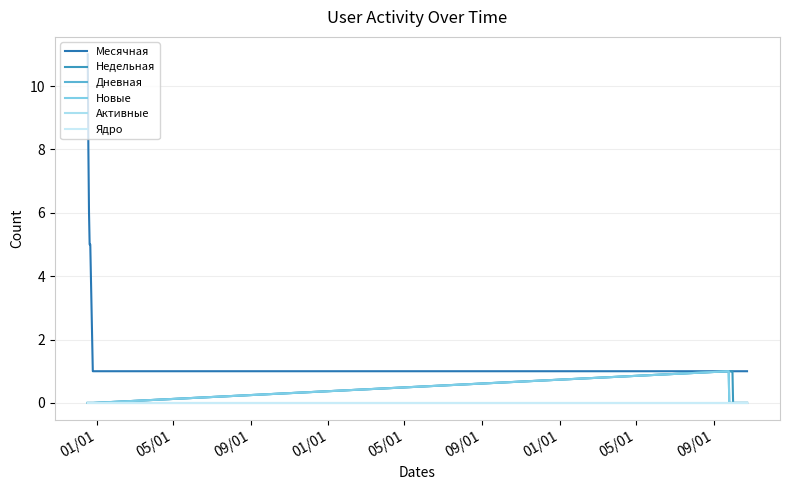

What is the difference between the maximum and minimum values in the Месячная series?

10